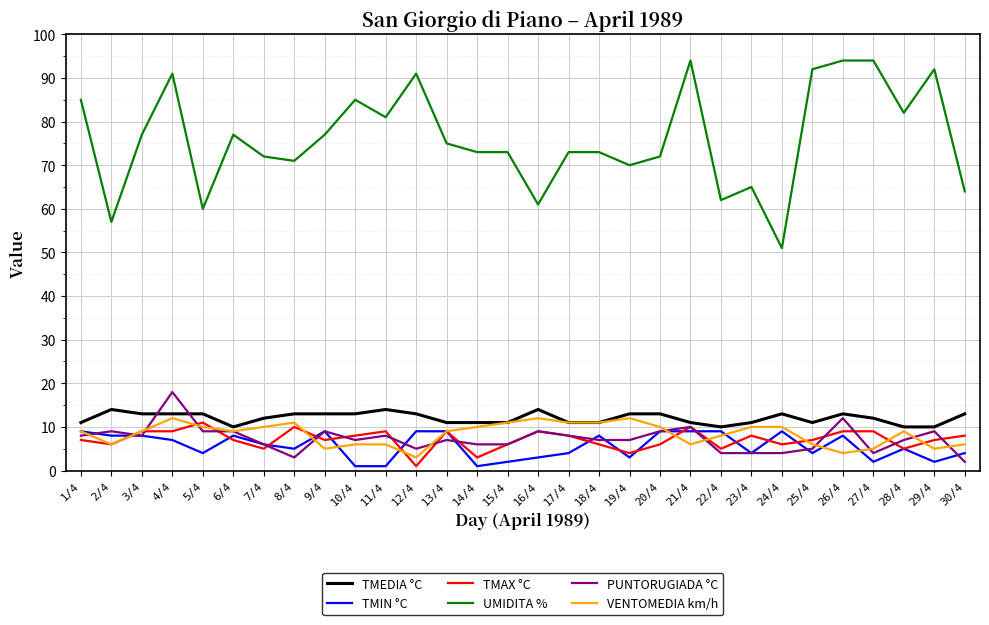

Between which two adjacent categories do TMEDIA °C and PUNTORUGIADA °C first intersect?

3/4 and 4/4